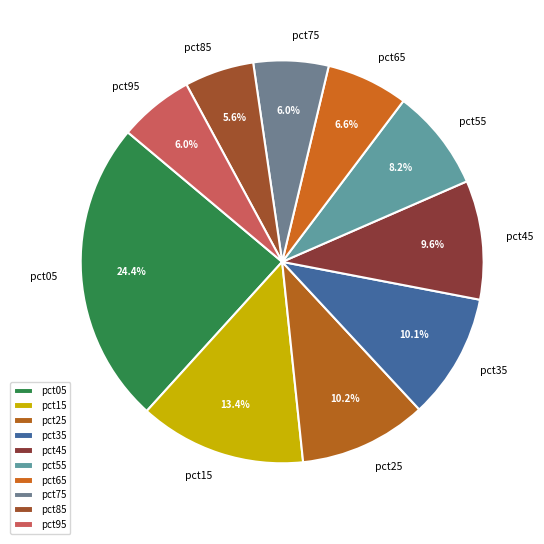

Between pct45 and pct85, which is larger?

pct45